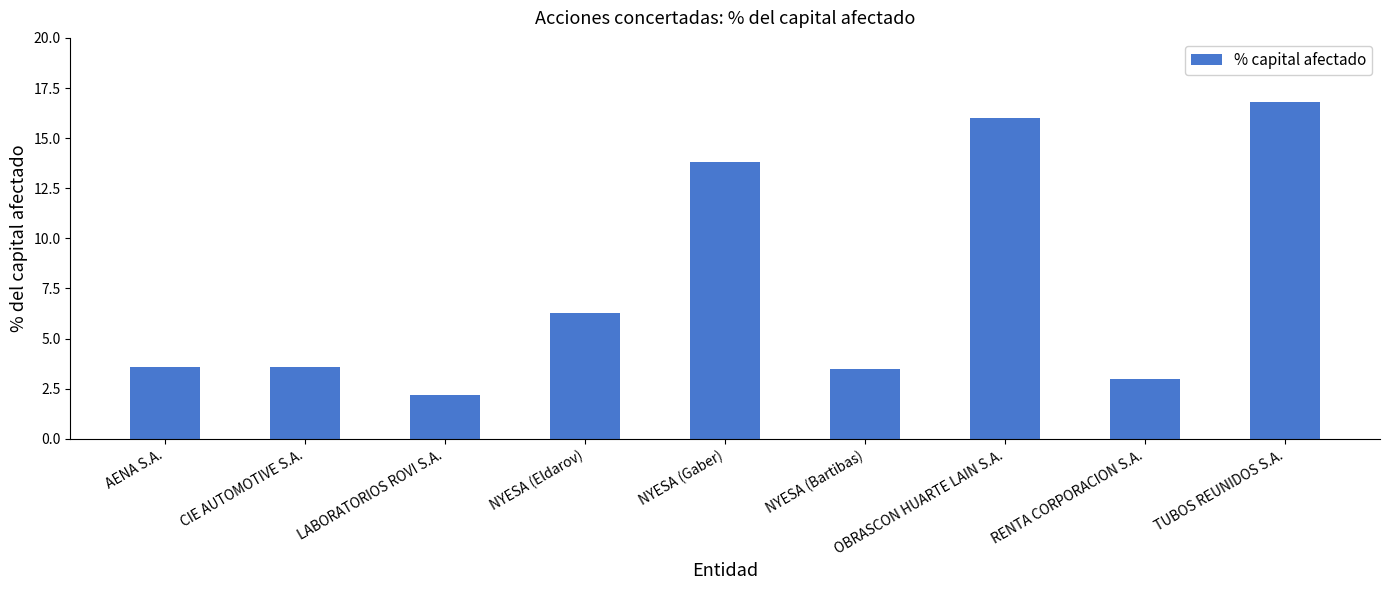

Reading left to right, extract all data points from this chart.

3.6	3.6	2.2	6.3	13.8	3.5	16.0	3.0	16.8